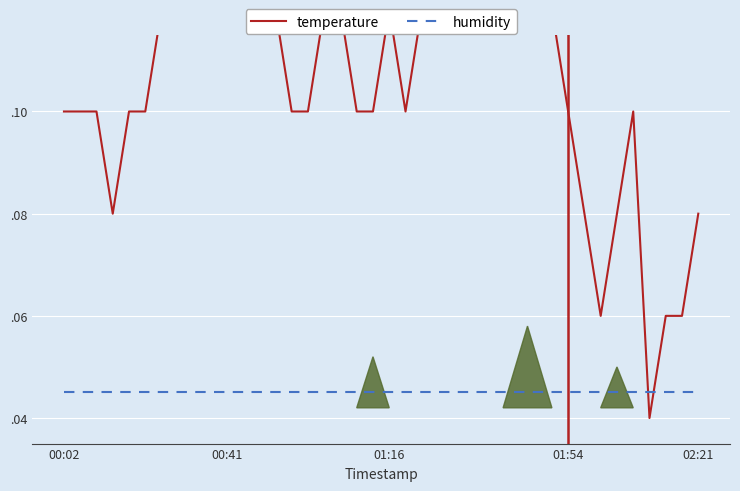

Between 19 and 28, which series saw the biggest shift?

temperature